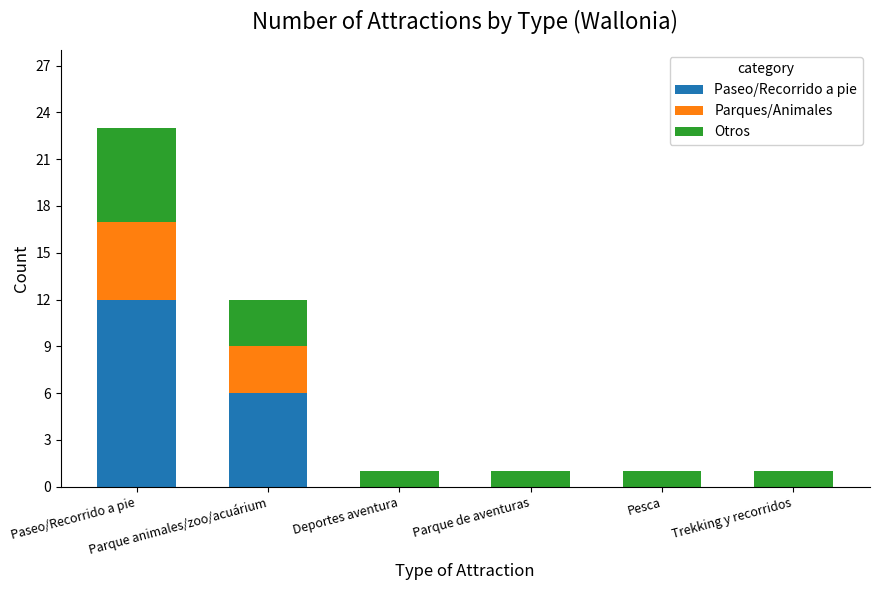

What is the label of the 3rd bar from the right?

Parque de aventuras